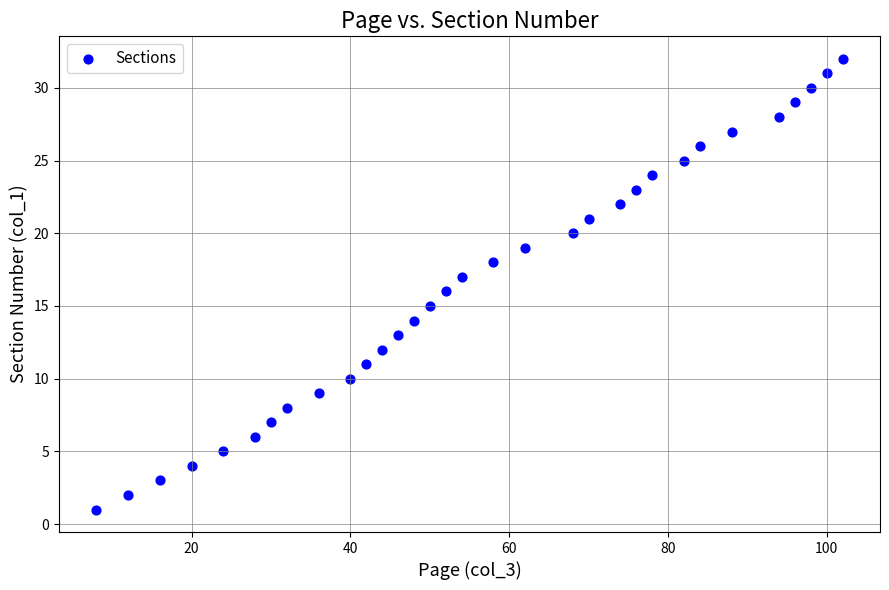

What is the range of X values (max minus min)?

94